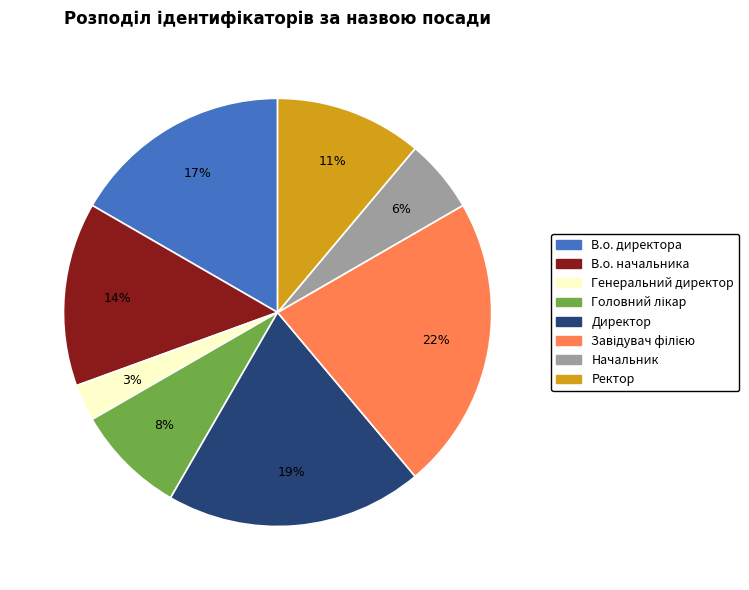

To the nearest percent, what is the difference between the В.о. начальника and Ректор slice percentages?

3%